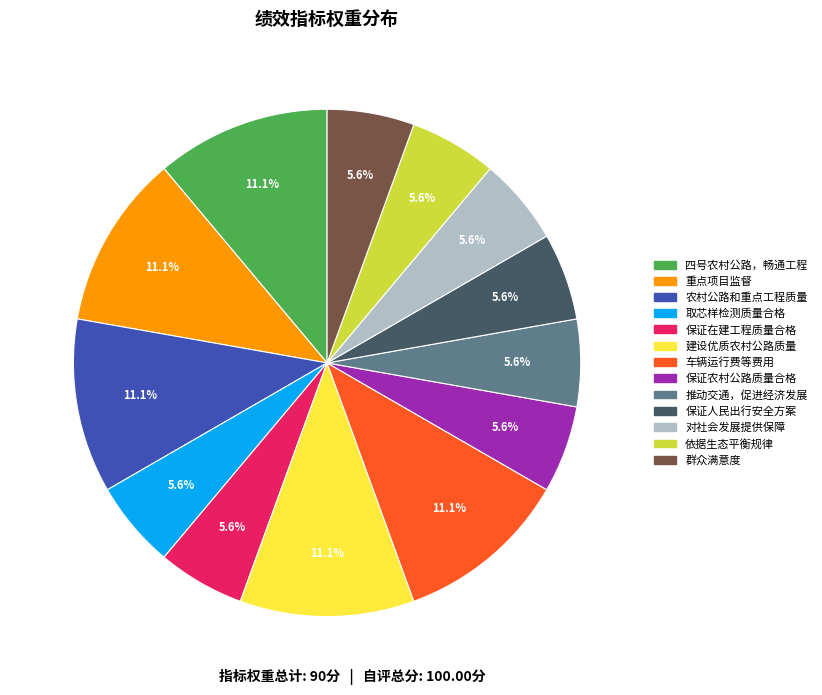

How many slices are in this pie chart?

13